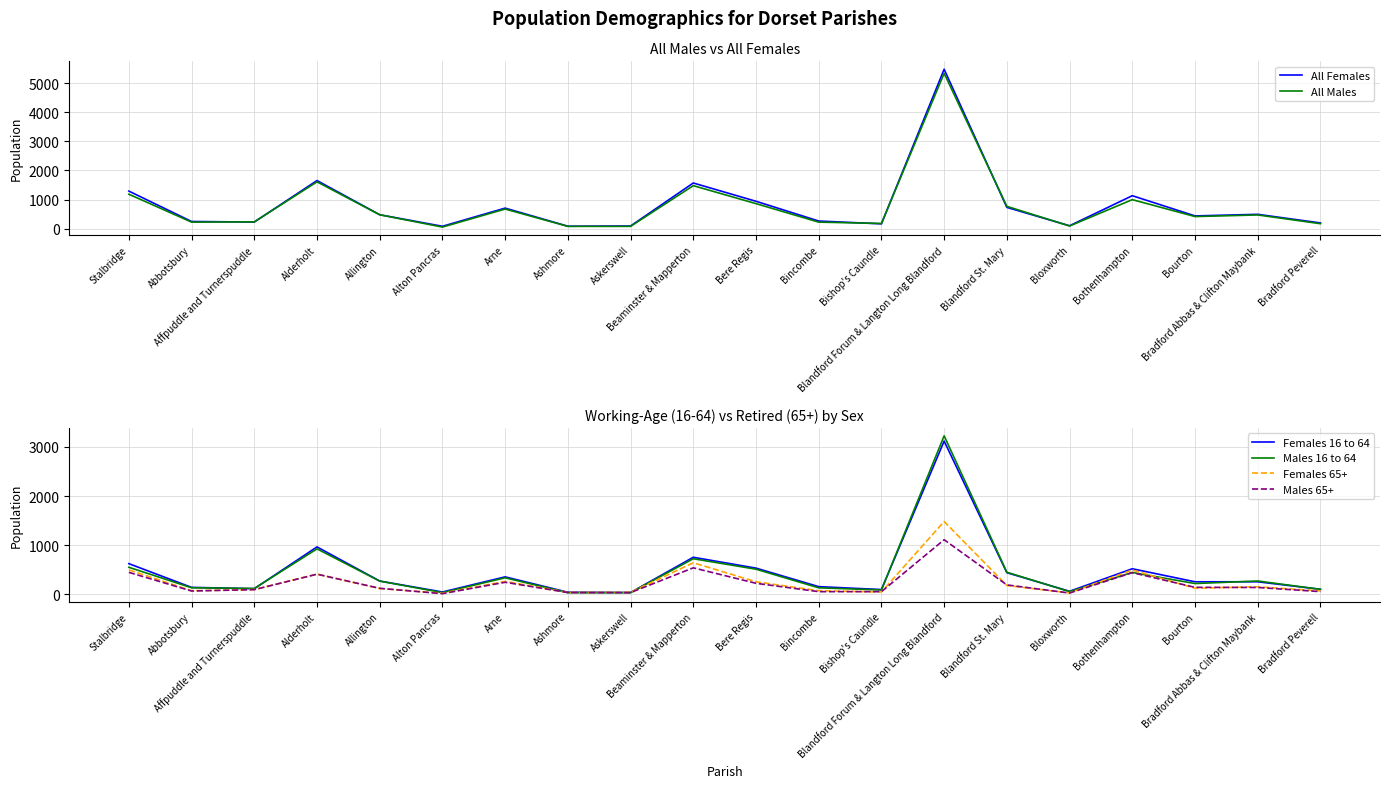

Between which two adjacent categories do Males 16 to 64 and Females 65+ first intersect?

Arne and Ashmore